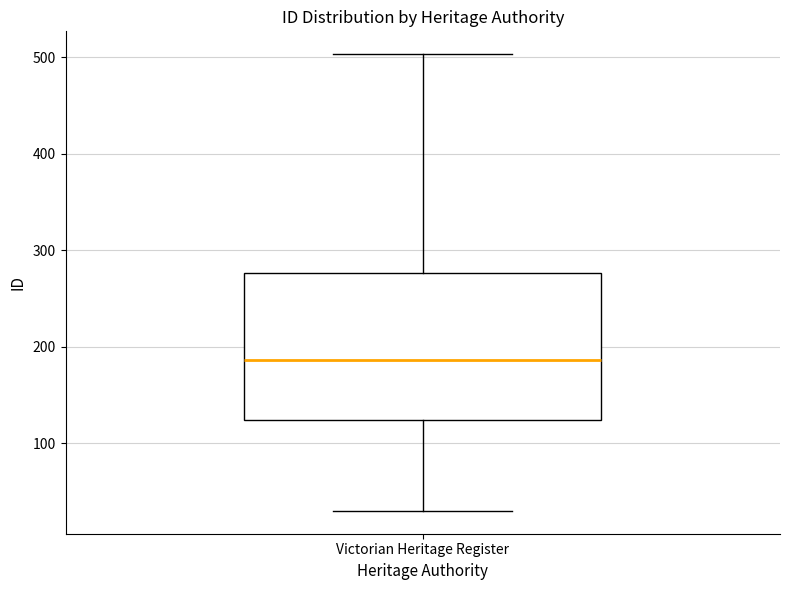

Read this box plot against the y-axis: the position of the median line, the range covered by the box, and the ends of both whiskers. The values are not printed on the chart, so give them approximately, as read against the axis.

median 190, box 120 to 280, whiskers 30 to 500